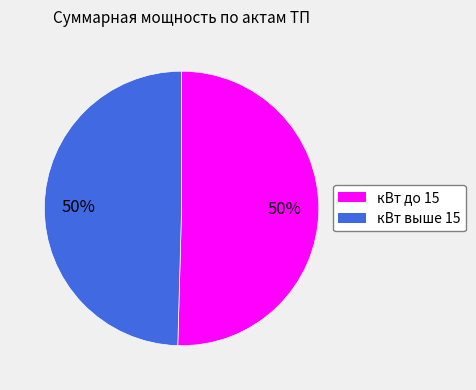

Is the sum of кВт выше 15 and кВт до 15 greater than half?

Yes